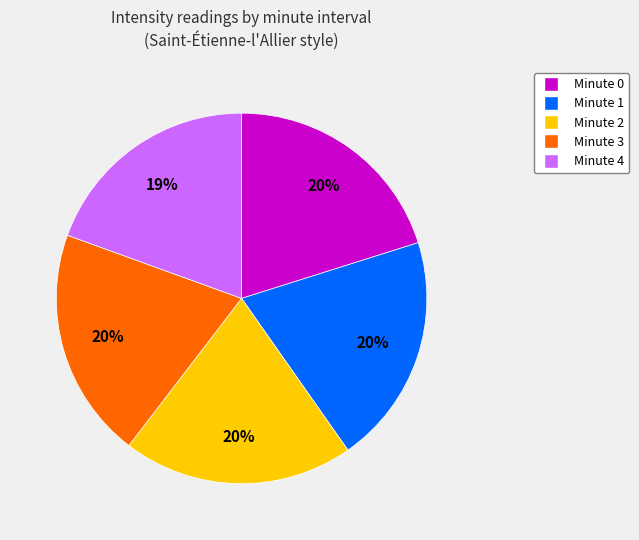

To the nearest percent, what is the average slice percentage?

20%